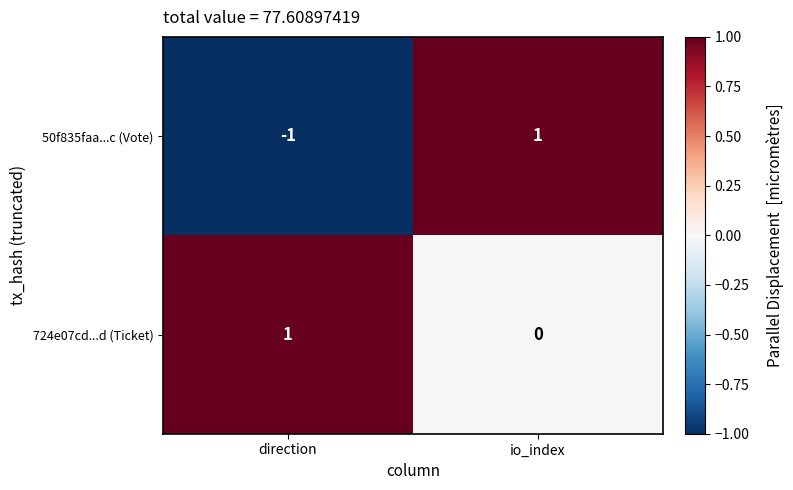

Which category has the lowest value in the 50f835faa...c (Vote) series?

direction